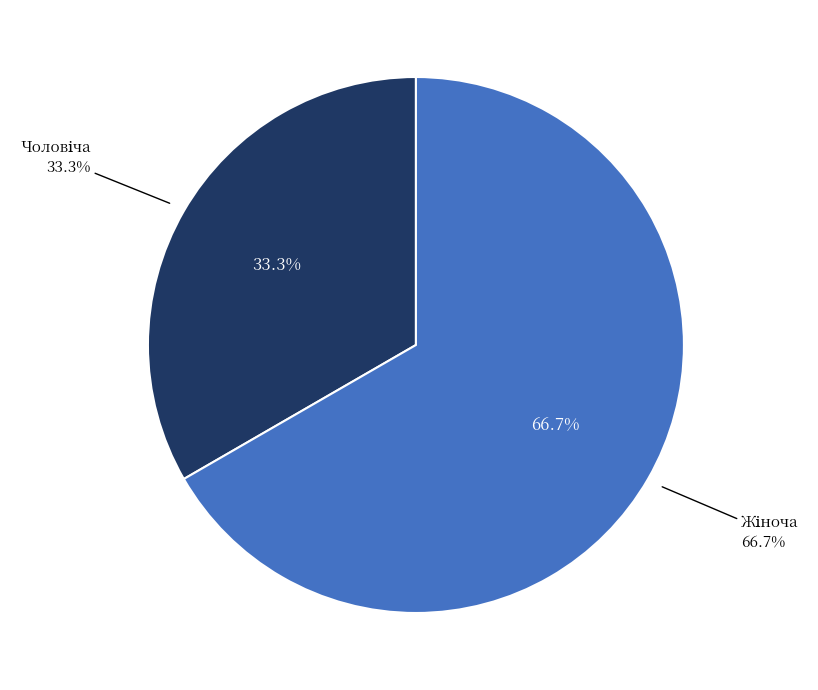

Count the number of slices in the pie.

2